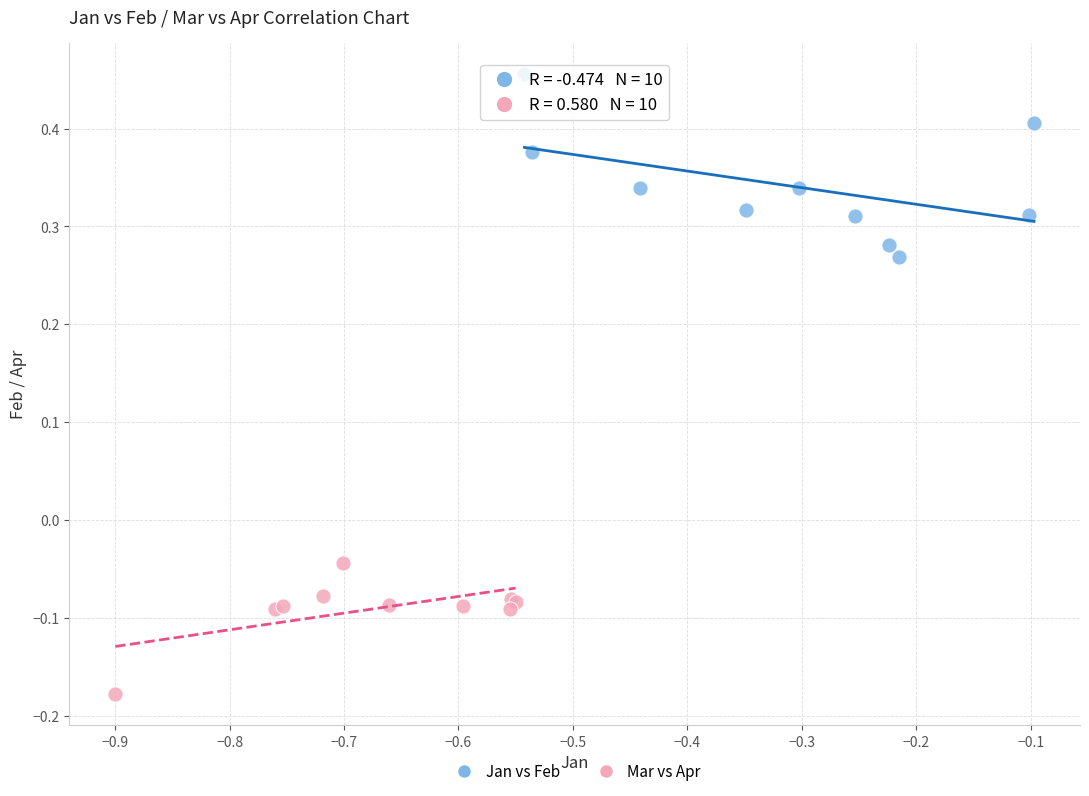

What are all the series names shown in the legend?

Jan vs Feb, Mar vs Apr